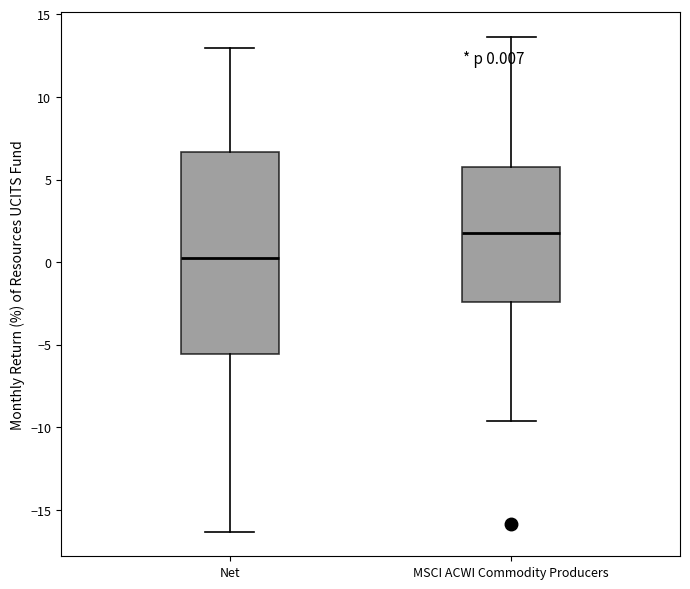

Which box has the lowest median line?

Net